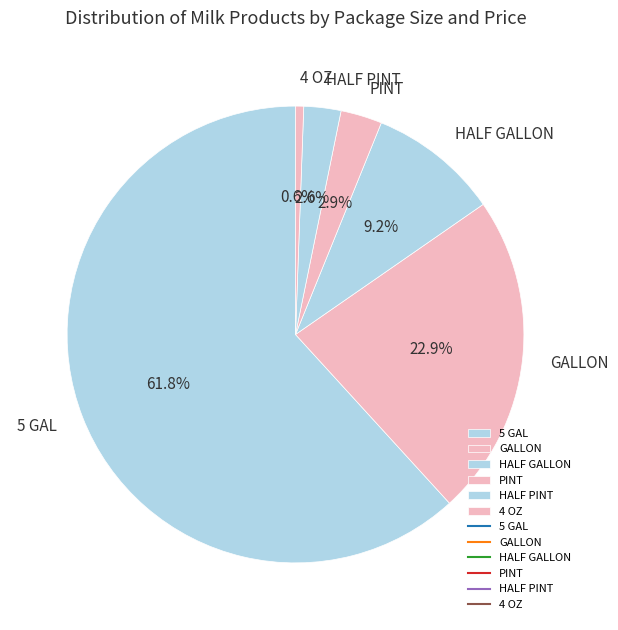

Which slice represents more than half of the pie?

5 GAL